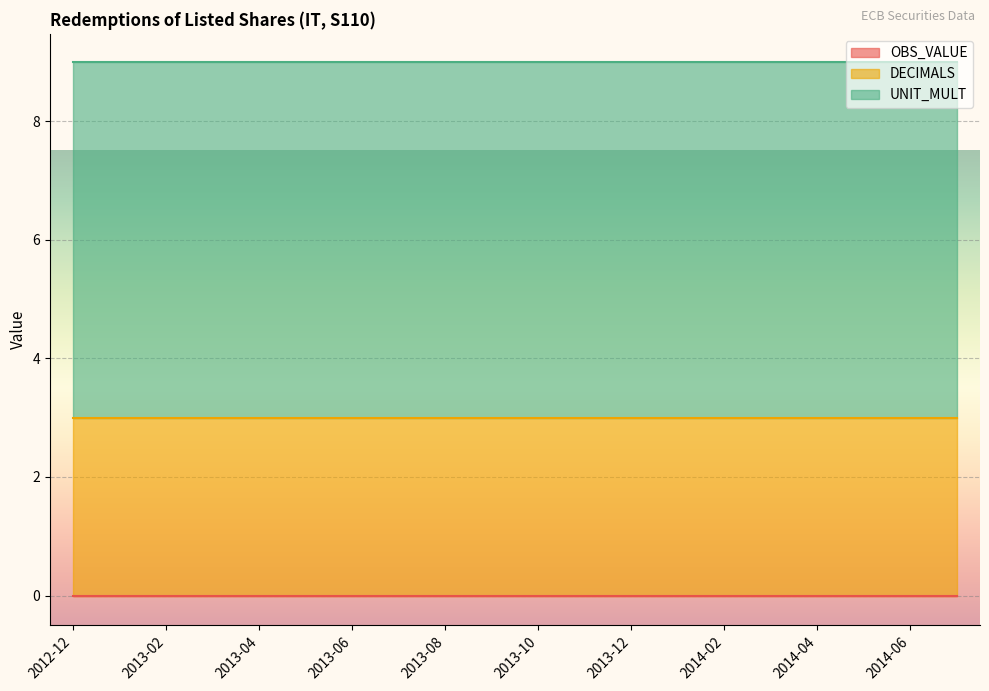

List the series in order of their overall mean, highest first.

UNIT_MULT, DECIMALS, OBS_VALUE